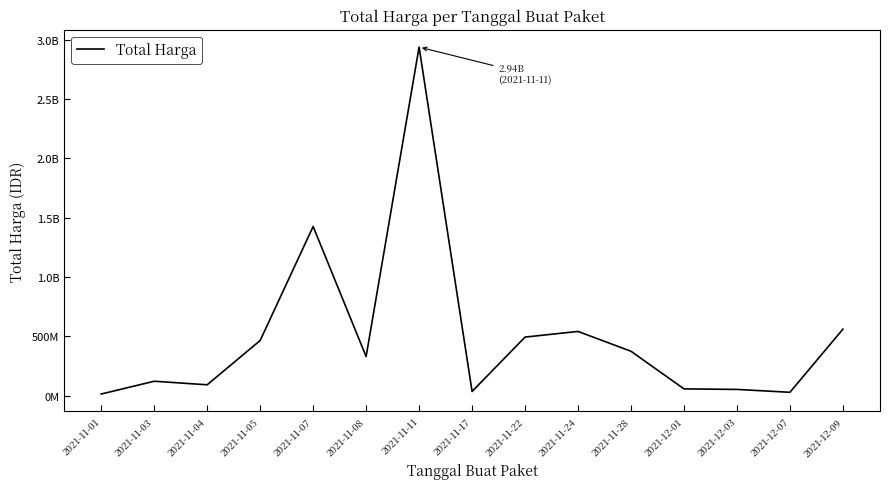

Rank the categories by value from lowest to highest.

2021-11-01, 2021-12-07, 2021-11-17, 2021-12-03, 2021-12-01, 2021-11-04, 2021-11-03, 2021-11-08, 2021-11-28, 2021-11-05, 2021-11-22, 2021-11-24, 2021-12-09, 2021-11-07, 2021-11-11